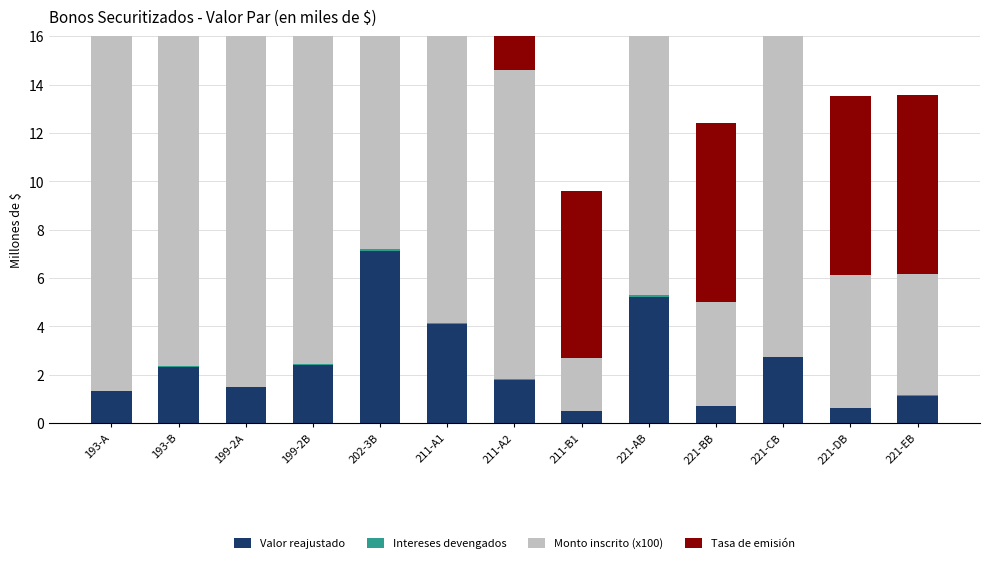

Which category has the lowest value across all series?

211-B1